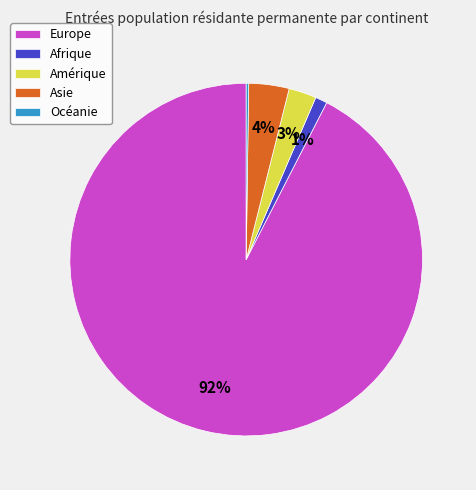

Which has a higher value, Amérique or Asie?

Asie